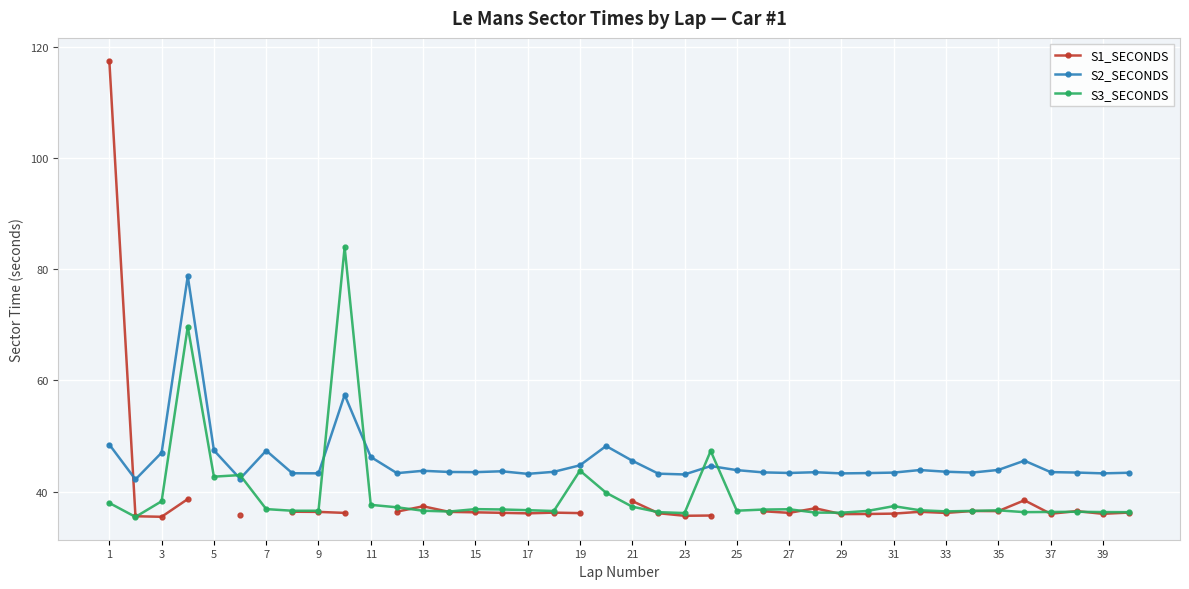

How many data points in S2_SECONDS are above 43?

38